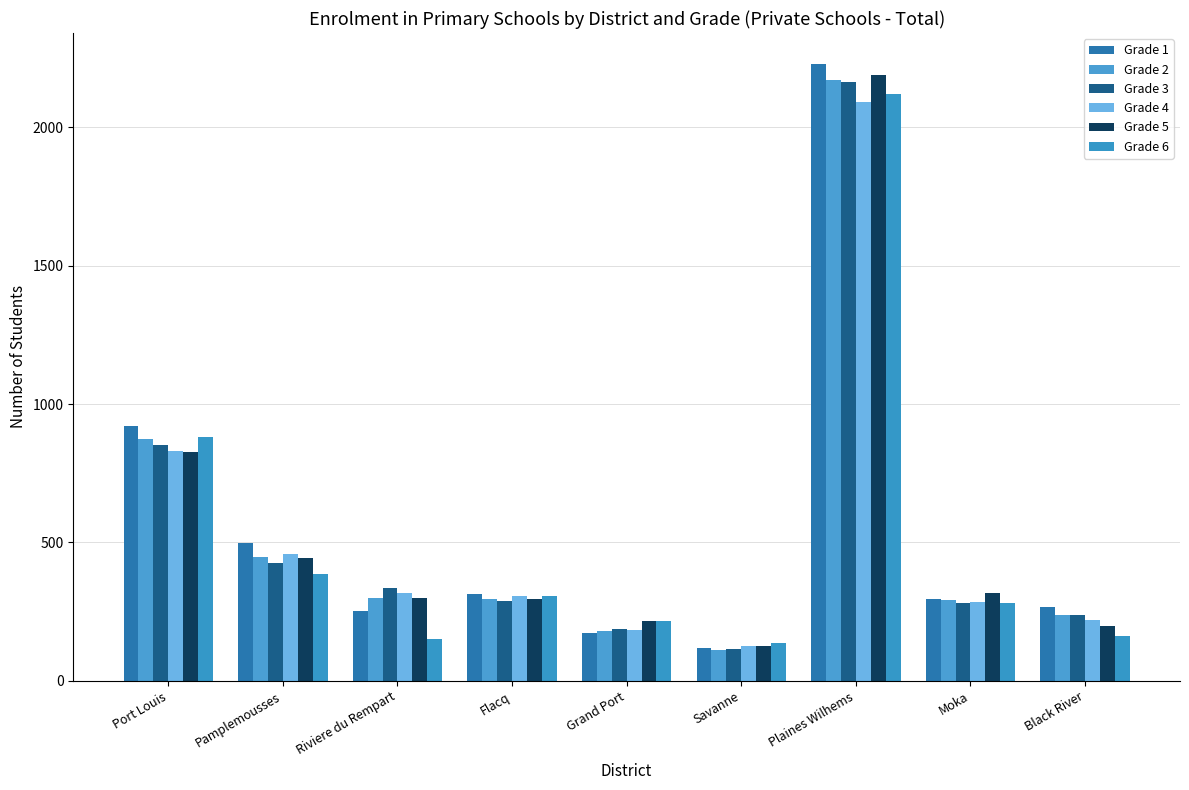

How many bars are there in total?

54